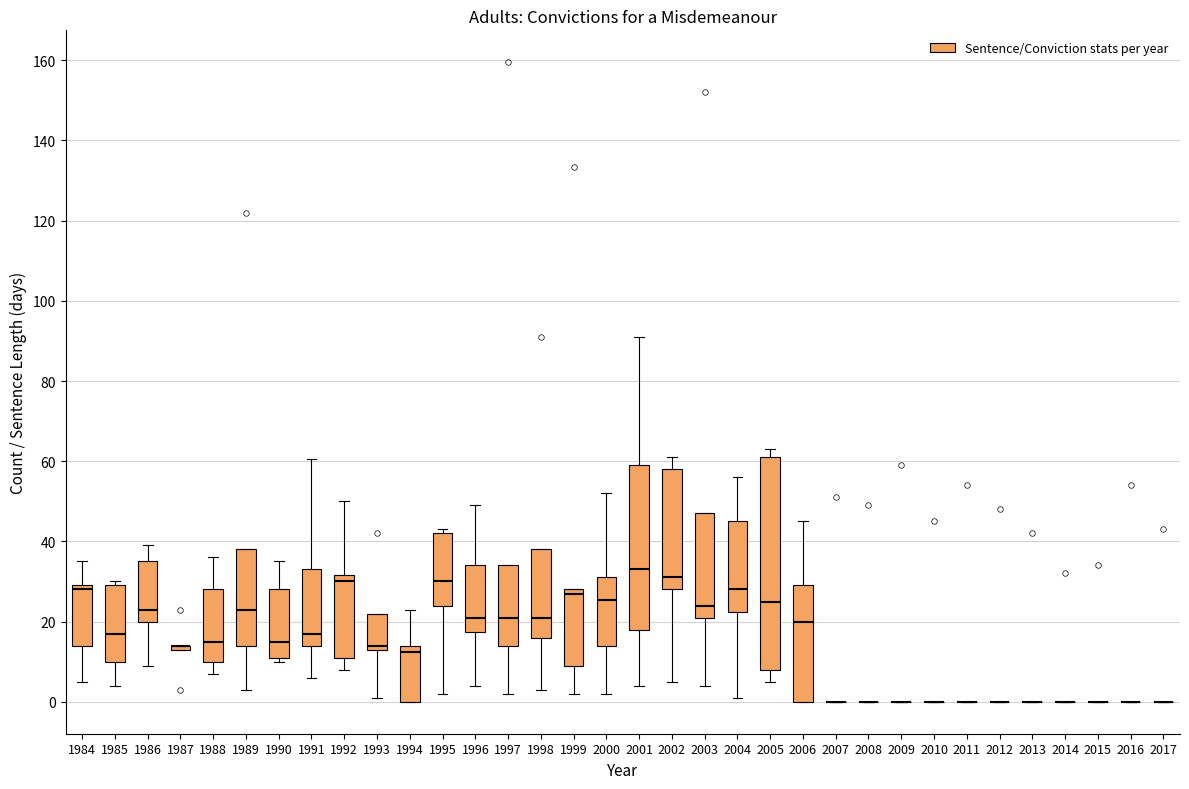

Reading left to right, read every box against the y-axis: the position of its median line, the range the box covers, and the ends of its whiskers. The values are not printed on the chart, so give them approximately, as read against the axis.

1984: median 28, box 14 to 30, whiskers 6 to 36
1985: median 18, box 10 to 30, whiskers 4 to 30 (just above the box's upper edge)
1986: median 24, box 20 to 36, whiskers 10 to 40
1987: box collapsed to a line at 14, whiskers 14 to 14
1988: median 16, box 10 to 28, whiskers 8 to 36
1989: median 24, box 14 to 38, whiskers 4 to 38
1990: median 16, box 12 to 28, whiskers 10 to 36
1991: median 18, box 14 to 34, whiskers 6 to 60
1992: median 30, box 12 to 32, whiskers 8 to 50
1993: median 14 (just above the box's lower edge), box 14 to 22, whiskers 2 to 22
1994: median 12, box 0 to 14, whiskers 0 to 24
1995: median 30, box 24 to 42, whiskers 2 to 44
1996: median 22, box 18 to 34, whiskers 4 to 50
1997: median 22, box 14 to 34, whiskers 2 to 34
1998: median 22, box 16 to 38, whiskers 4 to 38
1999: median 28 (just below the box's upper edge), box 10 to 28, whiskers 2 to 28
2000: median 26, box 14 to 32, whiskers 2 to 52
2001: median 34, box 18 to 60, whiskers 4 to 92
2002: median 32, box 28 to 58, whiskers 6 to 62
2003: median 24, box 22 to 48, whiskers 4 to 48
2004: median 28, box 22 to 46, whiskers 2 to 56
2005: median 26, box 8 to 62, whiskers 6 to 64
2006: median 20, box 0 to 30, whiskers 0 to 46
2007: box collapsed to a line at 0, whiskers 0 to 0
2008: box collapsed to a line at 0, whiskers 0 to 0
2009: box collapsed to a line at 0, whiskers 0 to 0
2010: box collapsed to a line at 0, whiskers 0 to 0
2011: box collapsed to a line at 0, whiskers 0 to 0
2012: box collapsed to a line at 0, whiskers 0 to 0
2013: box collapsed to a line at 0, whiskers 0 to 0
2014: box collapsed to a line at 0, whiskers 0 to 0
2015: box collapsed to a line at 0, whiskers 0 to 0
2016: box collapsed to a line at 0, whiskers 0 to 0
2017: box collapsed to a line at 0, whiskers 0 to 0